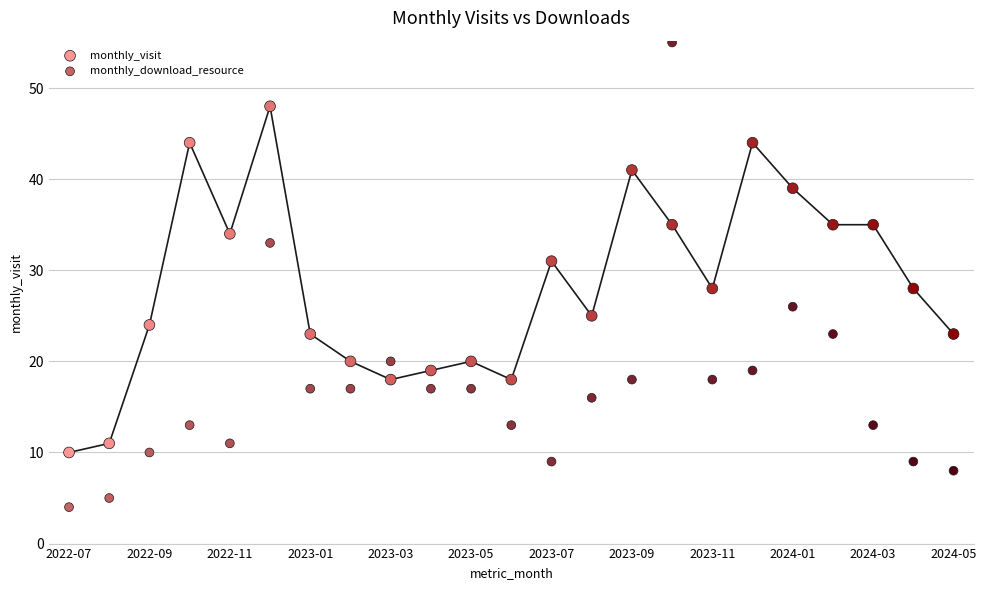

Which series reaches the minimum Y coordinate?

monthly_download_resource